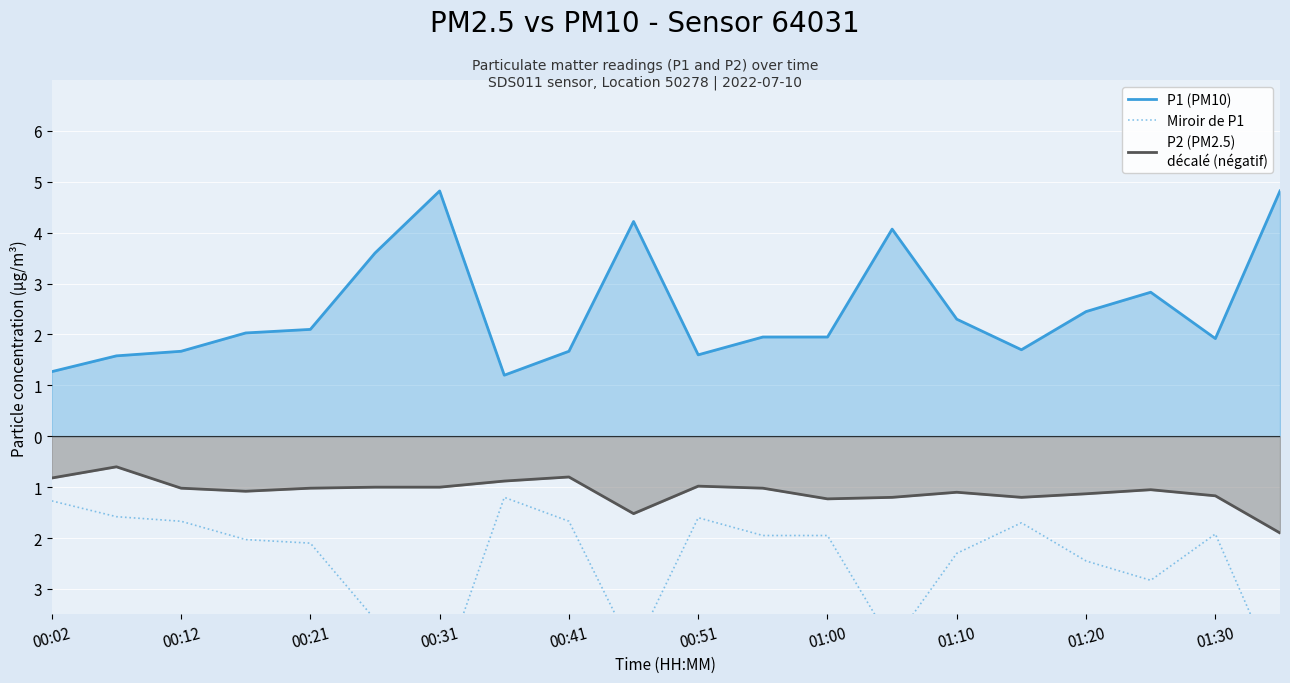

List the series in order of their peak value, lowest first.

Miroir de P1, P2 (PM2.5)
décalé (négatif), P1 (PM10)